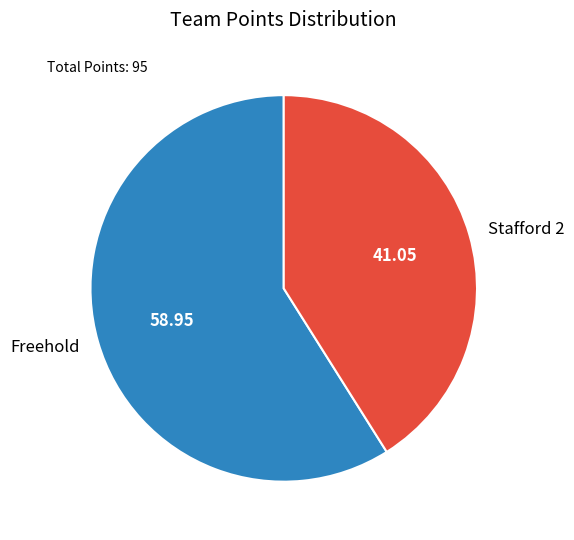

Rank the categories by value from lowest to highest.

Stafford 2, Freehold